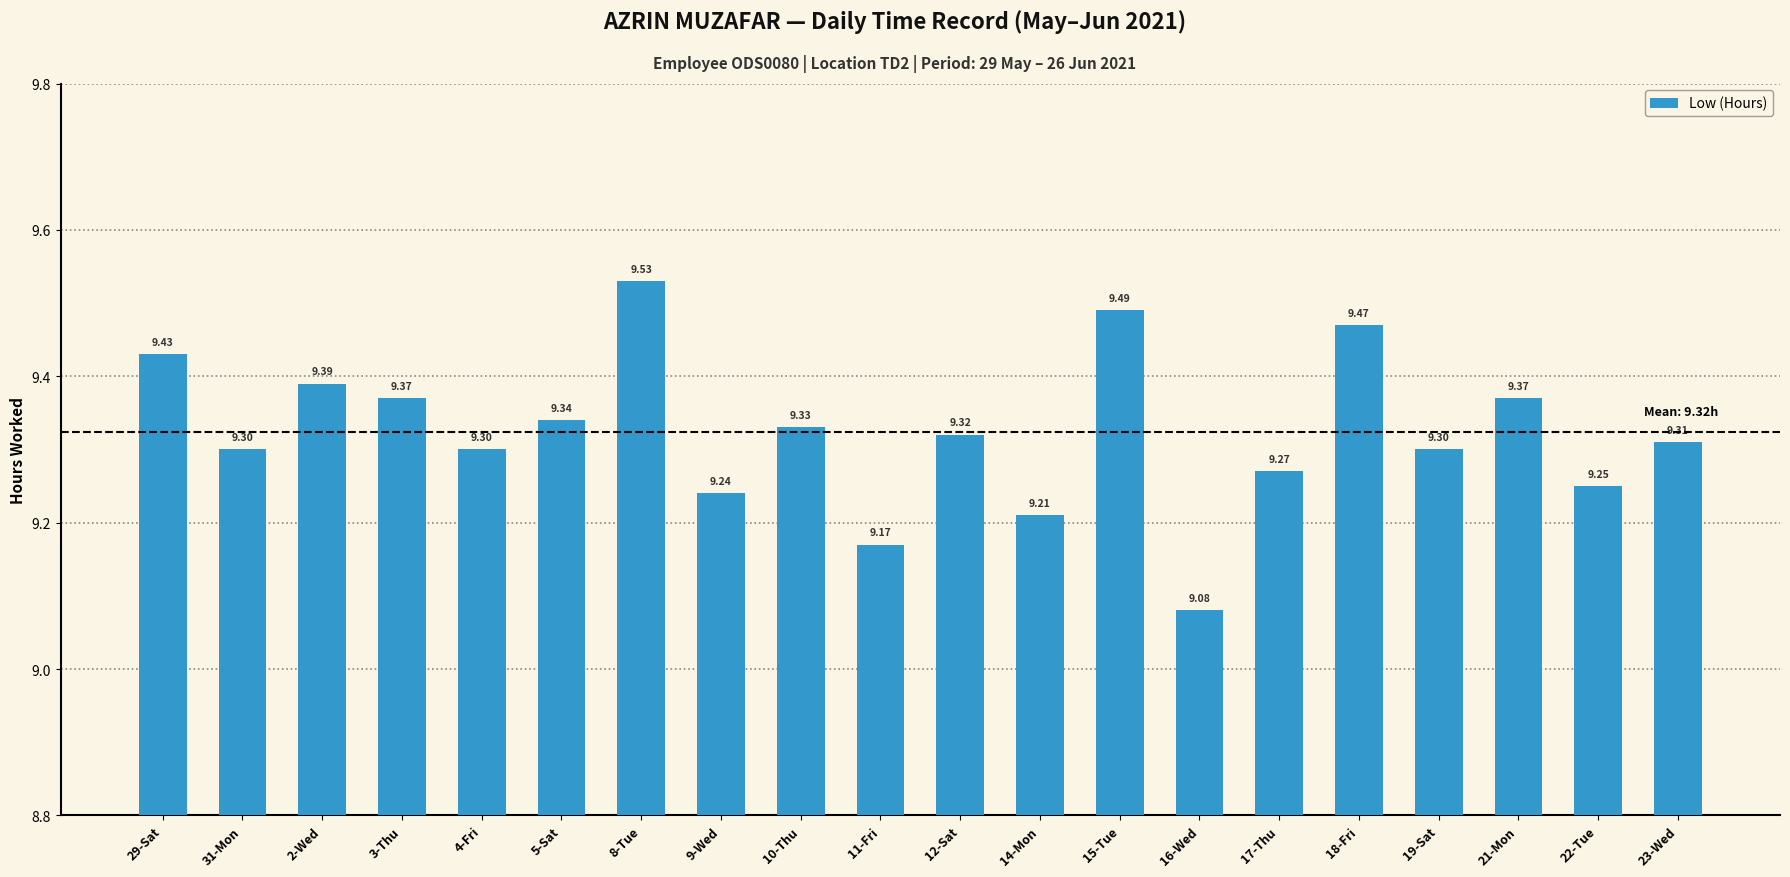

What is the change in value from 10-Thu to 11-Fri?

-0.2